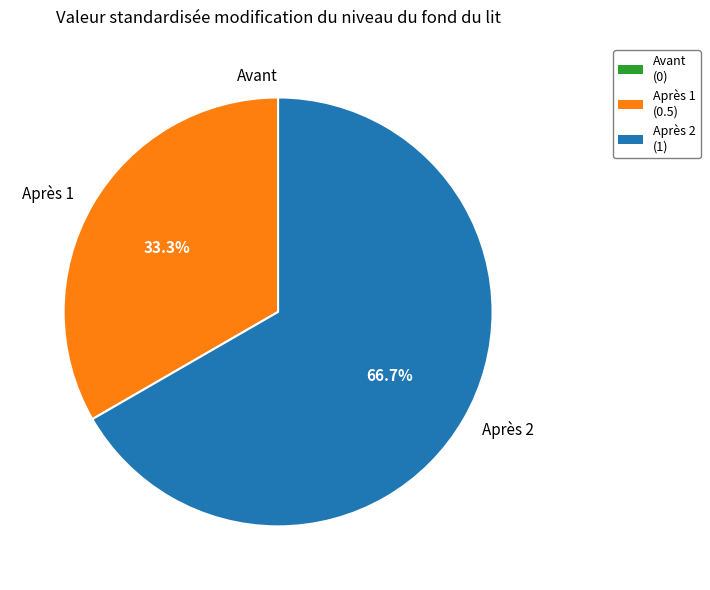

To the nearest percent, what portion does Après 1 represent?

33%